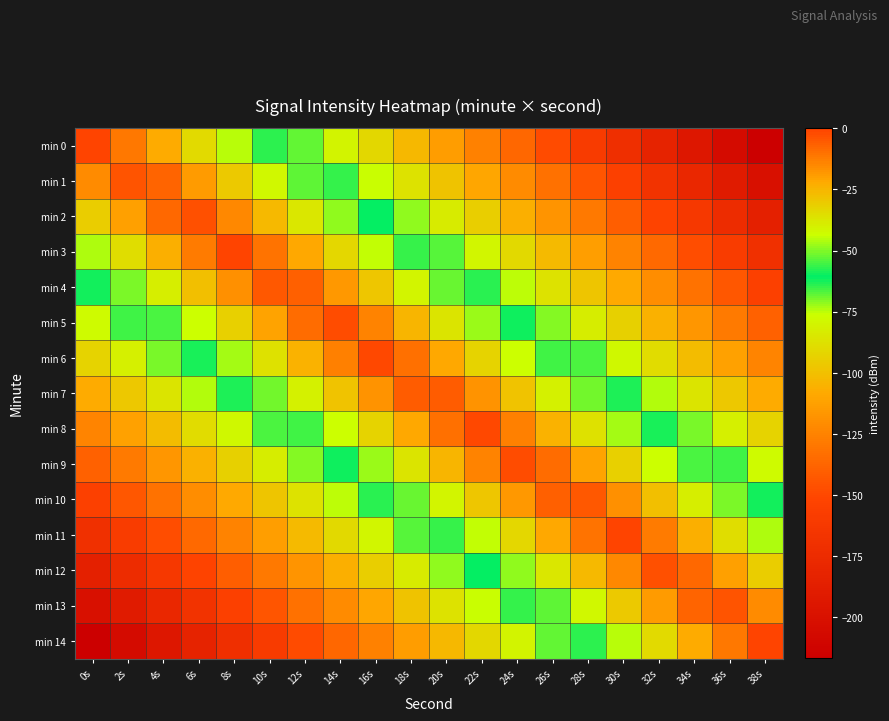

Count the number of categories in the chart.

20